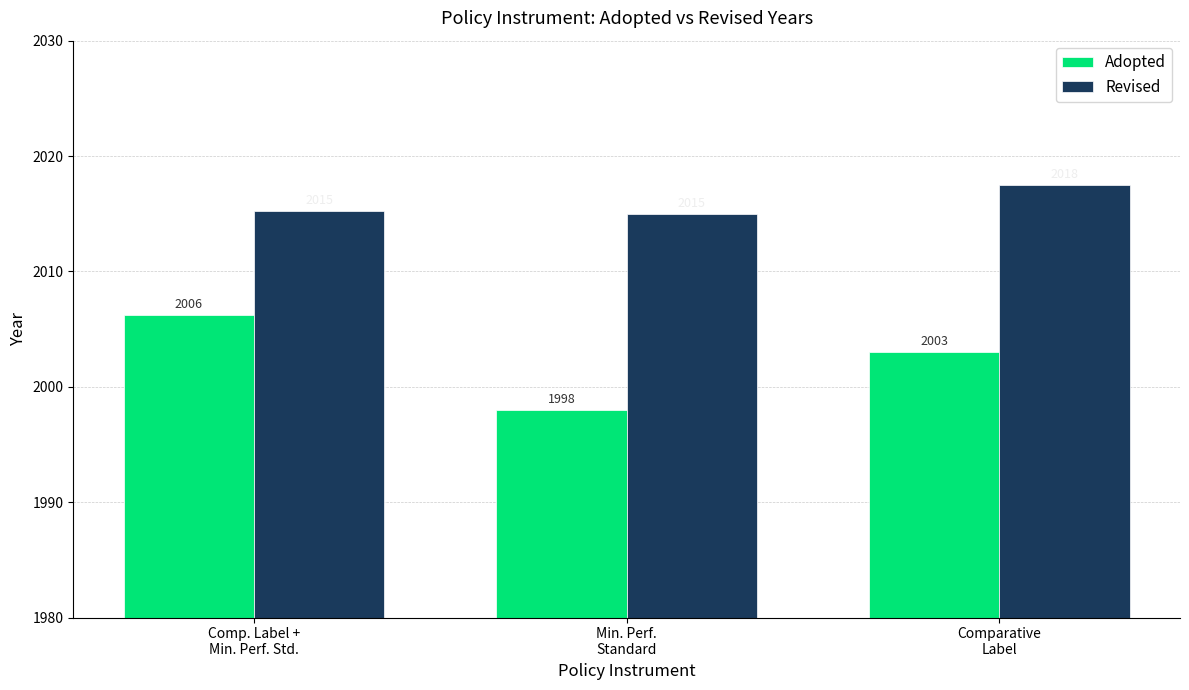

How many data points does each series have?

3